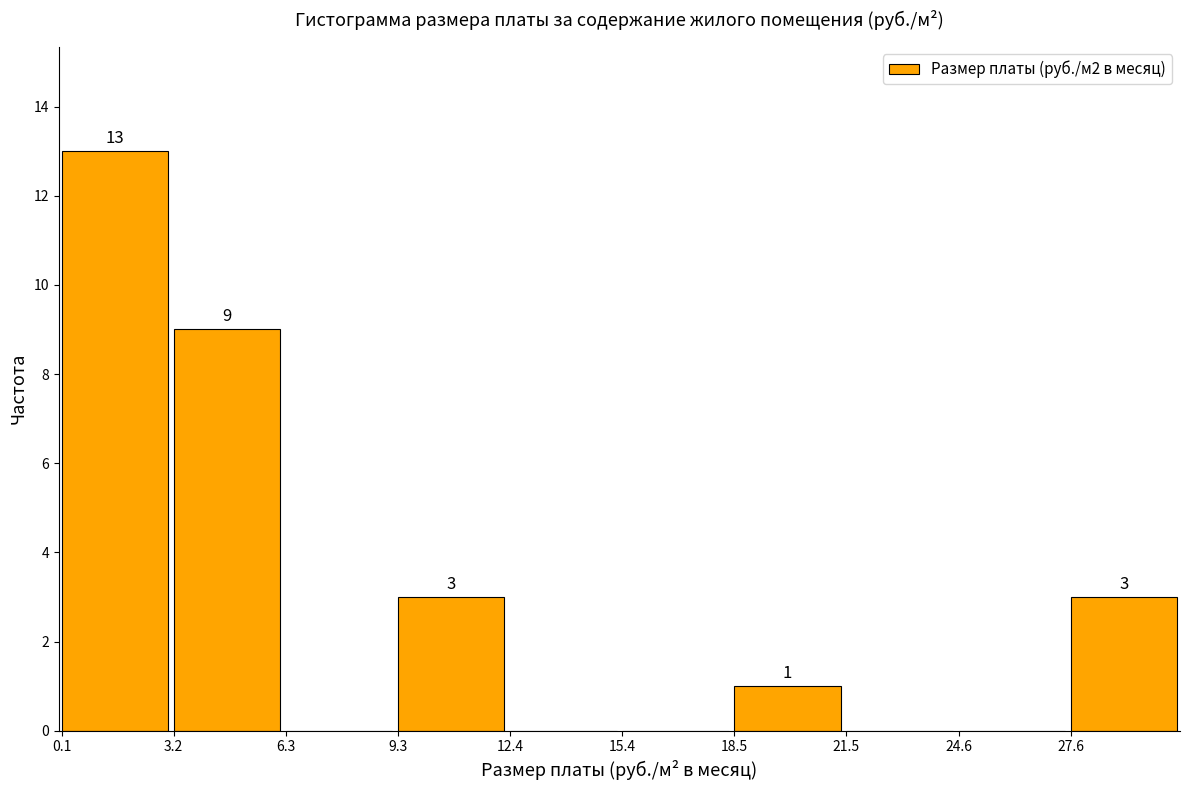

Reading right to left, transcribe all the data shown in this chart.

27.6=3	24.6=0	21.5=0	18.5=1	15.4=0	12.4=0	9.3=3	6.3=0	3.2=9	0.1=13